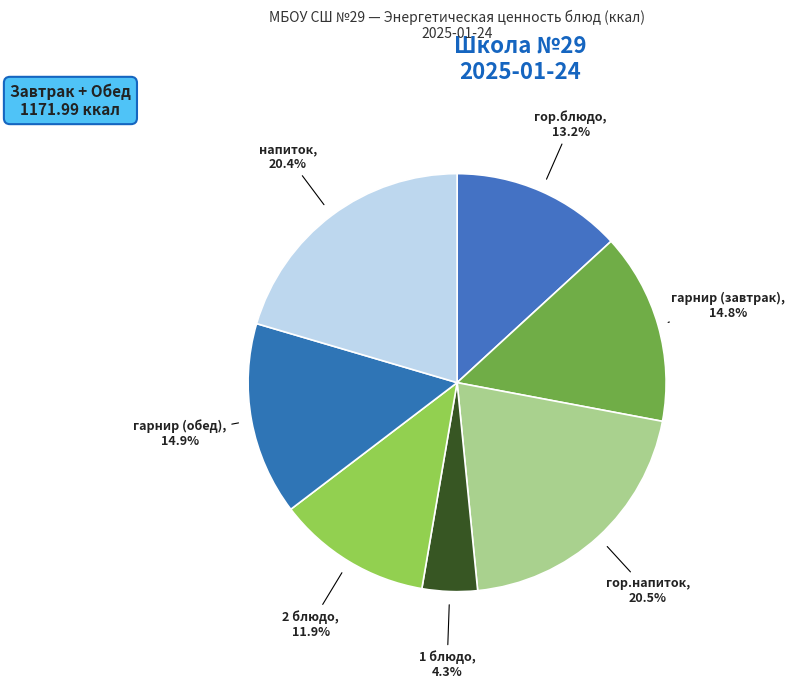

Do гор.блюдо, 13.2% and гор.напиток, 20.5% together represent more than half of the pie?

No